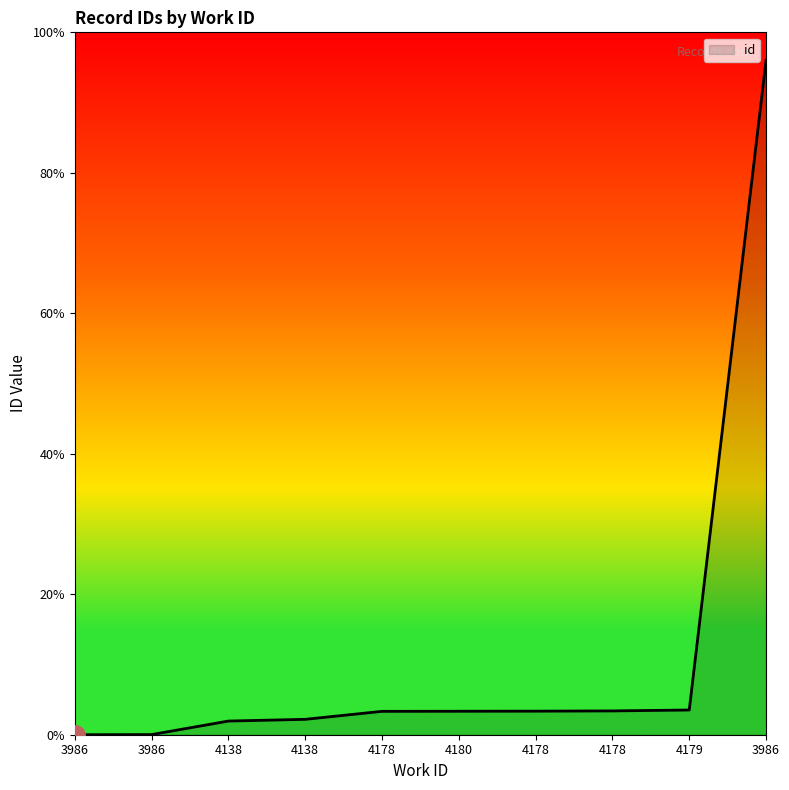

Does the chart have visible grid lines?

No